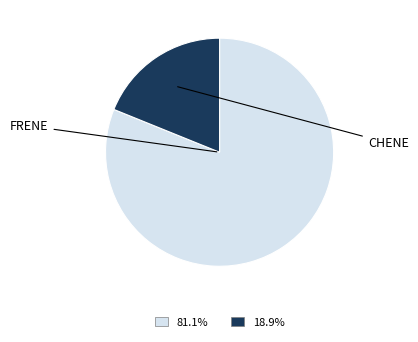

Is there any slice that represents more than half of the pie?

Yes